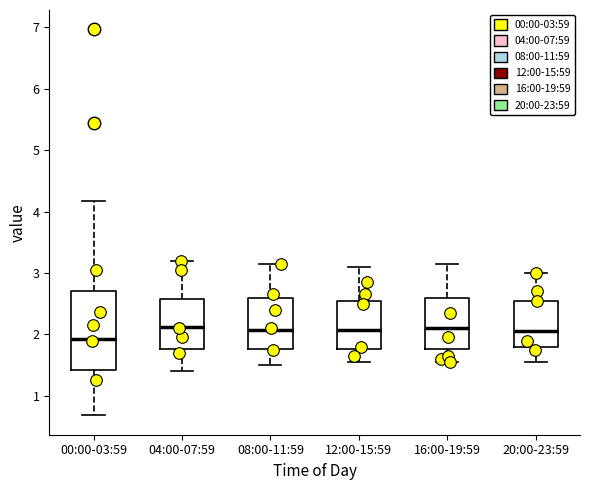

Reading left to right, transcribe this box plot: for each box, give where its median line is, the range the box spans, and where its two whiskers end, as read against the y-axis. The values are not printed on the chart, so give them approximately, as read against the axis.

00:00-03:59: median 1.9, box 1.4 to 2.7, whiskers 0.7 to 4.2
04:00-07:59: median 2.1, box 1.8 to 2.6, whiskers 1.4 to 3.2
08:00-11:59: median 2.1, box 1.8 to 2.6, whiskers 1.5 to 3.2
12:00-15:59: median 2.1, box 1.8 to 2.5, whiskers 1.6 to 3.1
16:00-19:59: median 2.1, box 1.8 to 2.6, whiskers 1.6 to 3.2
20:00-23:59: median 2.1, box 1.8 to 2.5, whiskers 1.6 to 3.0